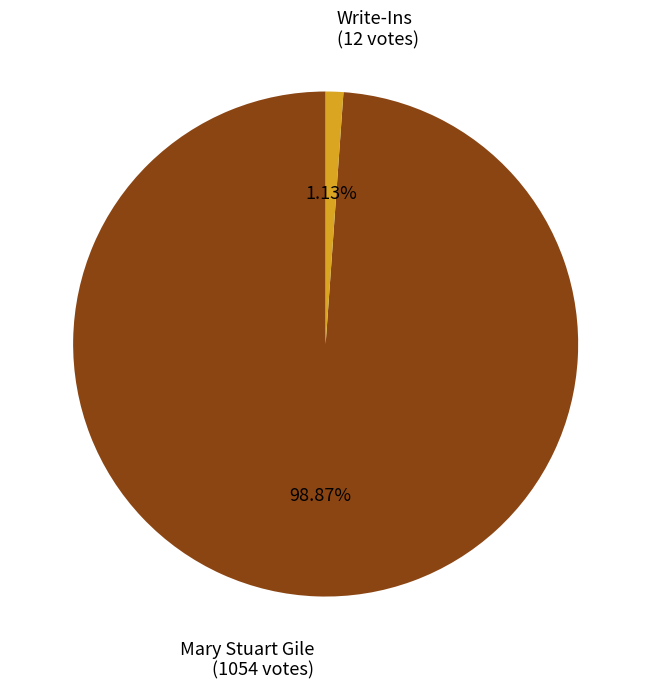

To the nearest percent, what is the difference between the largest and smallest slice percentages?

98%